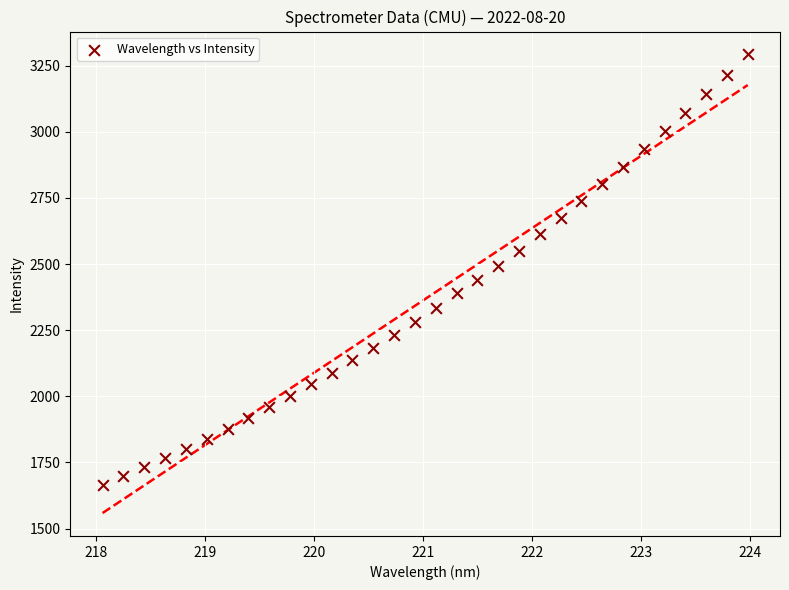

What is the range of Y values (max minus min)?

1625.7